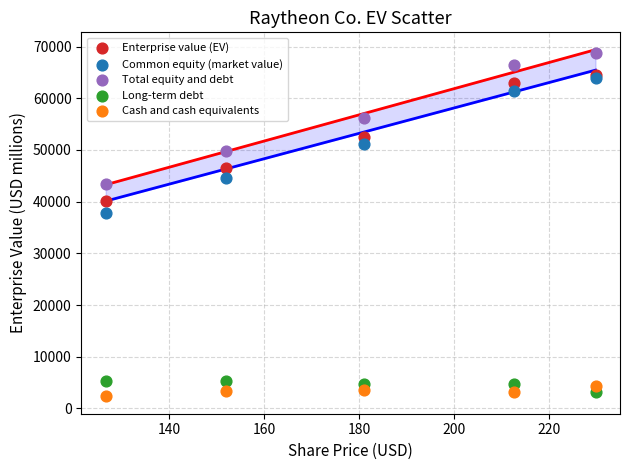

What are all the series names shown in the legend?

Enterprise value (EV), Common equity (market value), Total equity and debt, Long-term debt, Cash and cash equivalents